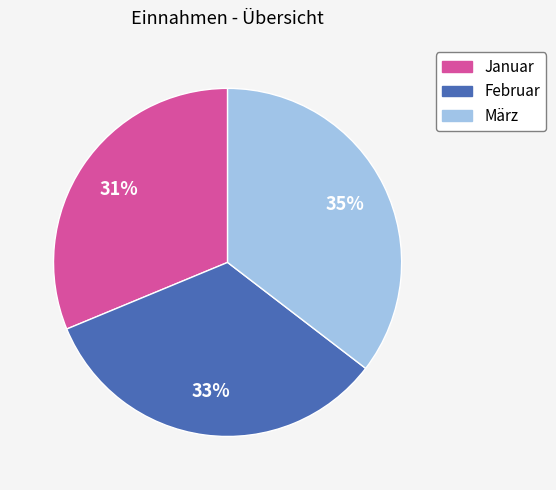

What percentage is the Januar slice, to the nearest percent?

31%